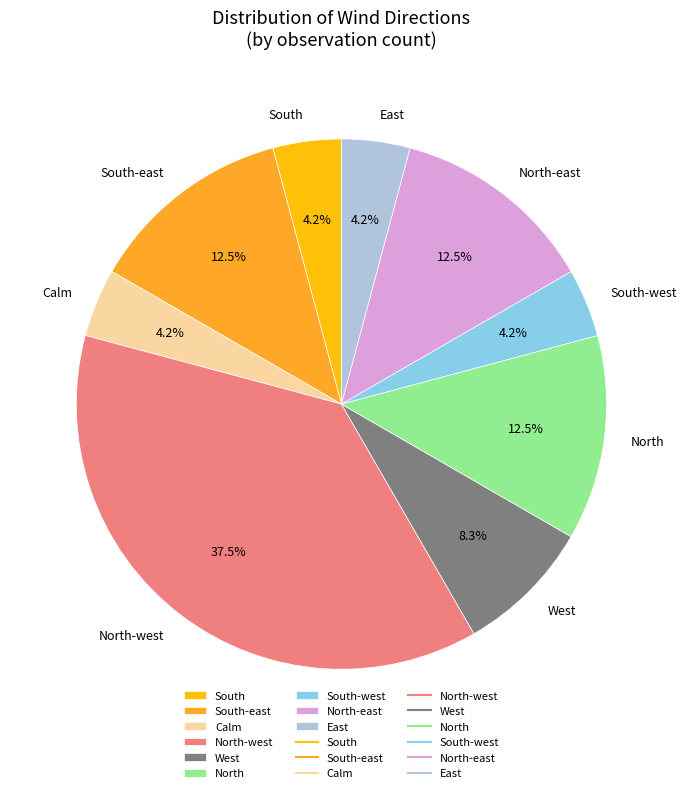

Which category has the biggest portion of the pie?

North-west